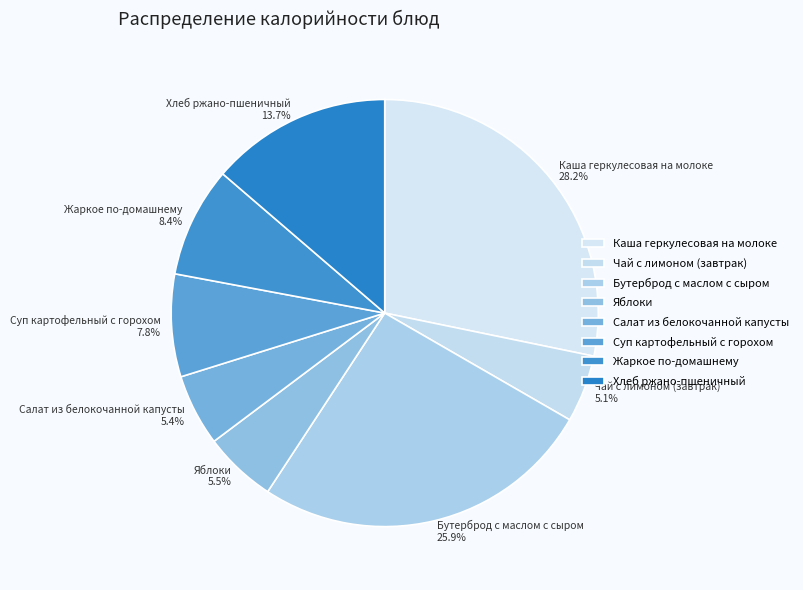

To the nearest percent, what is the combined percentage of Суп картофельный с горохом and Чай с лимоном (завтрак)?

13%